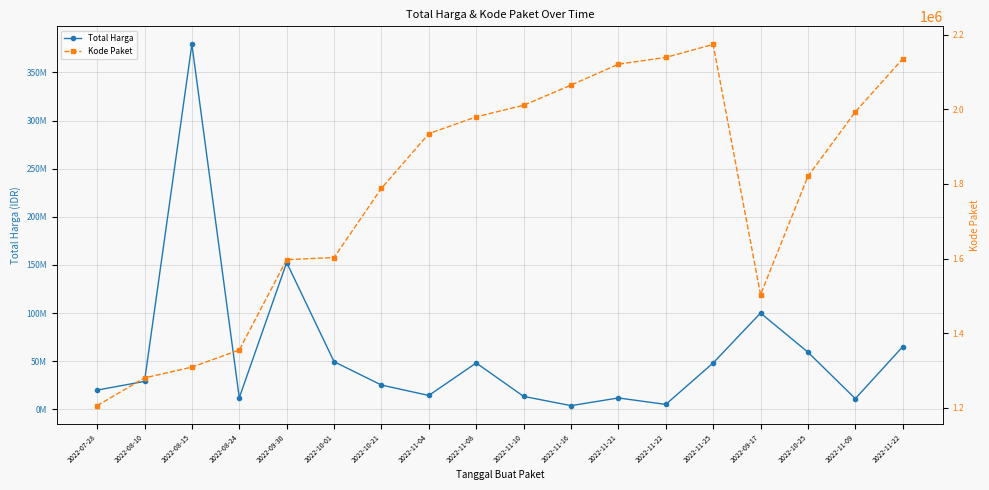

The value of Total Harga at 2022-11-10 is 7434768. True or false?

False